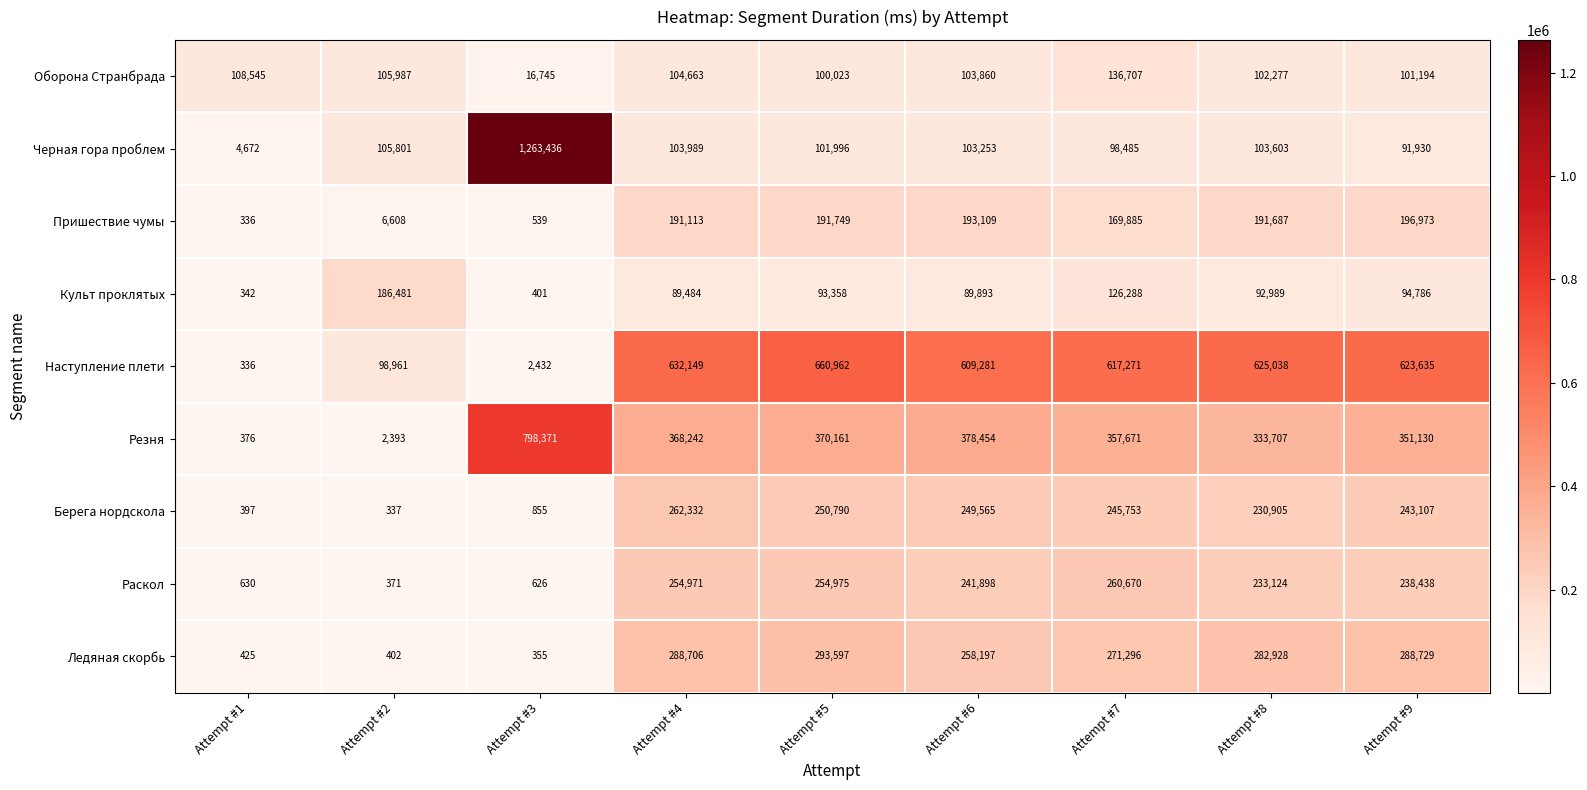

At Attempt #3, list the series in order from smallest to largest.

Ледяная скорбь, Культ проклятых, Пришествие чумы, Раскол, Берега нордскола, Наступление плети, Оборона Странбрада, Резня, Черная гора проблем